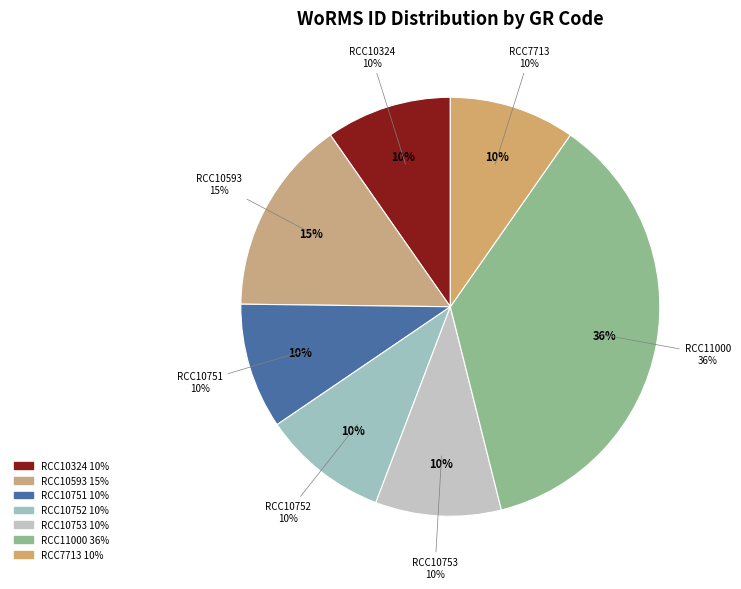

What is the total percentage of RCC10753 and RCC10593?

24.8%